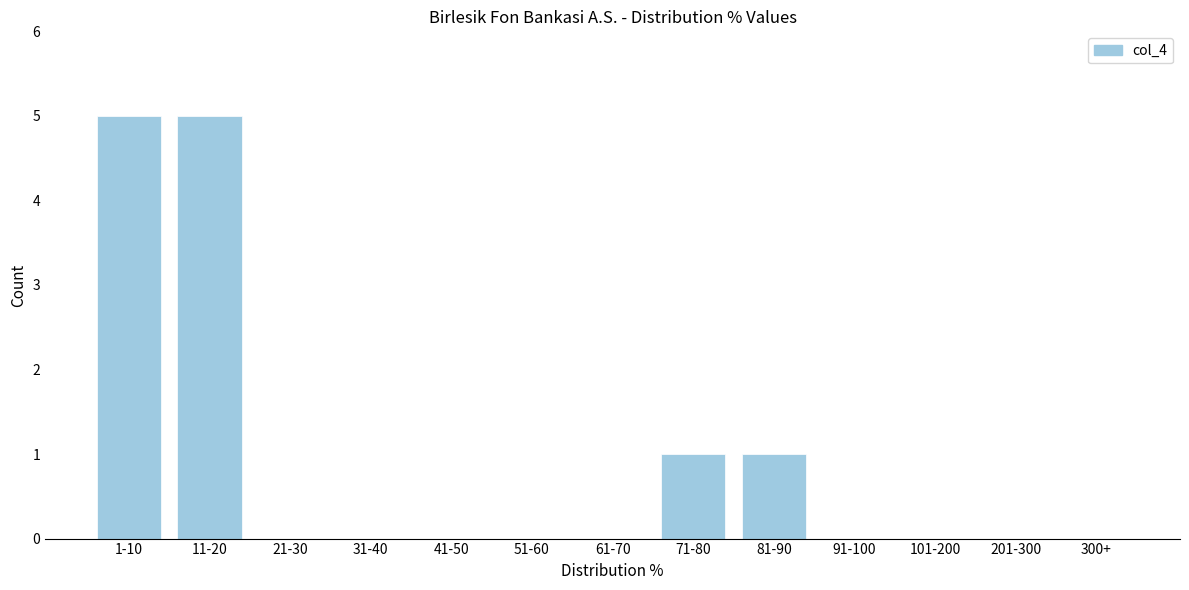

Reading left to right, what are all the values shown in this chart?

1-10=5	11-20=5	21-30=0	31-40=0	41-50=0	51-60=0	61-70=0	71-80=1	81-90=1	91-100=0	101-200=0	201-300=0	300+=0